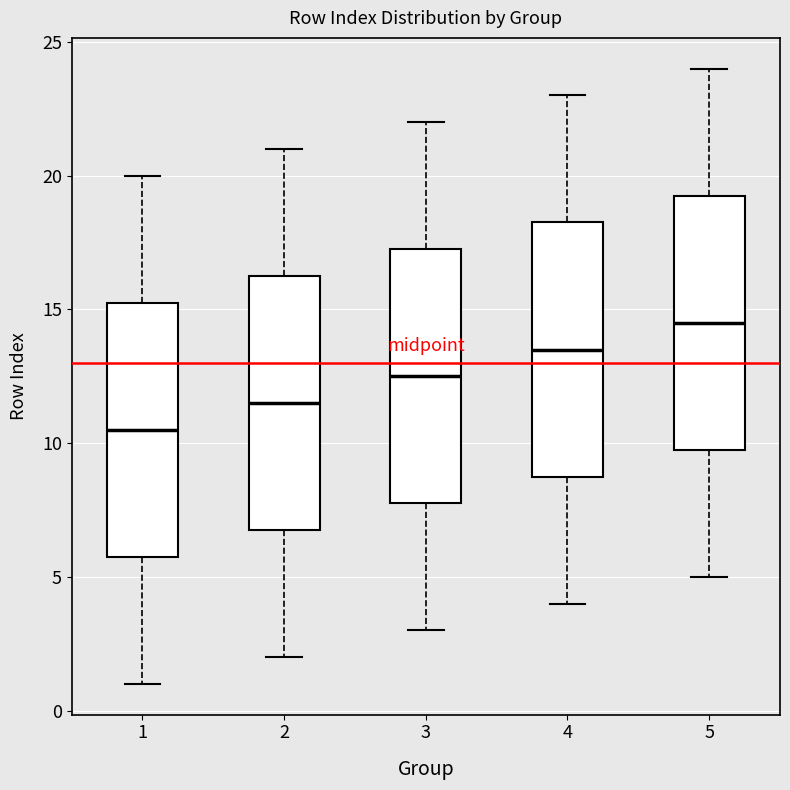

Reading left to right, read every box against the y-axis: the position of its median line, the range the box covers, and the ends of its whiskers. The values are not printed on the chart, so give them approximately, as read against the axis.

1: median 10.5, box 6.0 to 15.5, whiskers 1.0 to 20.0
2: median 11.5, box 7.0 to 16.5, whiskers 2.0 to 21.0
3: median 12.5, box 8.0 to 17.5, whiskers 3.0 to 22.0
4: median 13.5, box 9.0 to 18.5, whiskers 4.0 to 23.0
5: median 14.5, box 10.0 to 19.5, whiskers 5.0 to 24.0